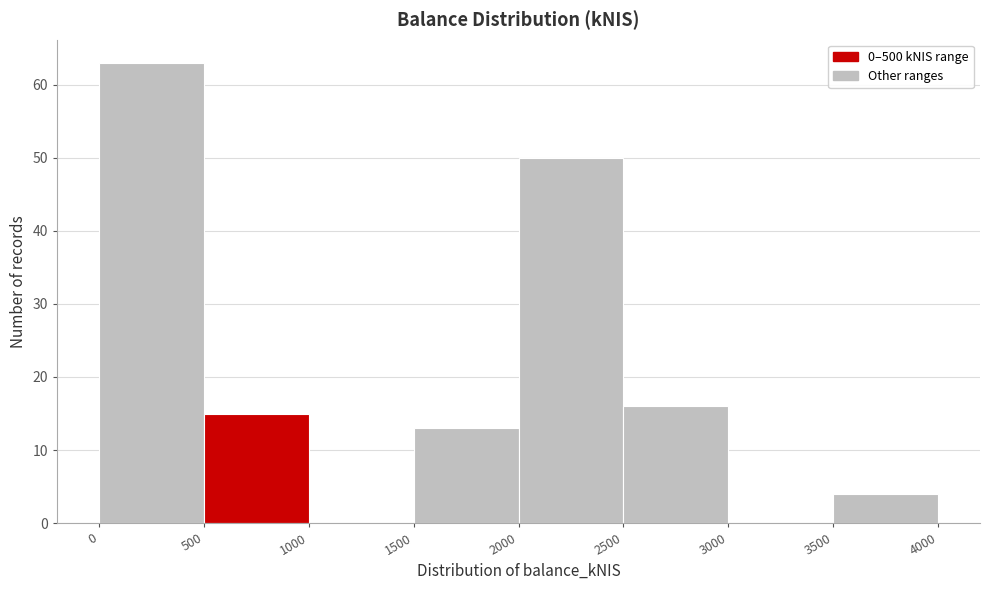

What is the height of the bar covering 1500 to 2000 on the x-axis? The values are not printed on the chart, so give them approximately, as read against the axis.

13